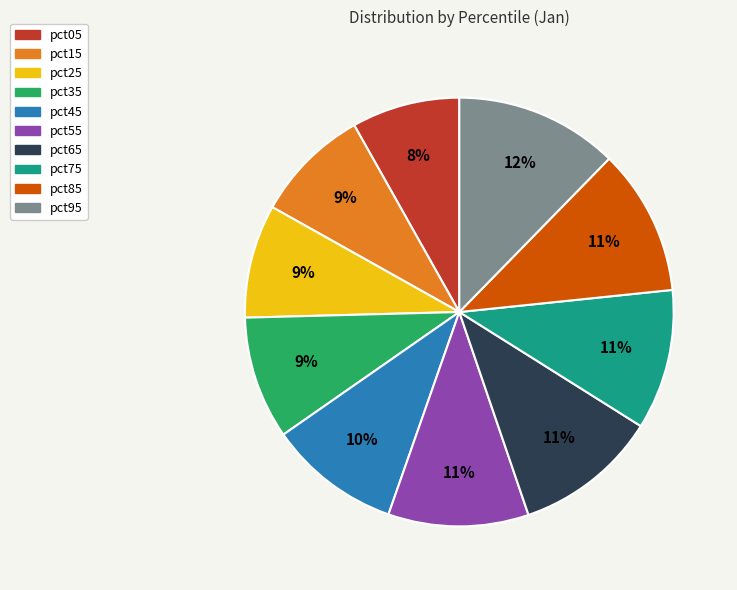

Combined, do pct65 and pct05 account for over 50%?

No